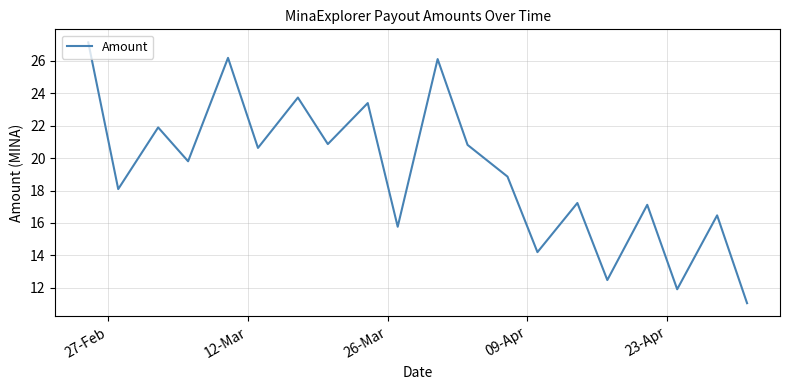

What is the difference between the maximum and minimum values?

16.1